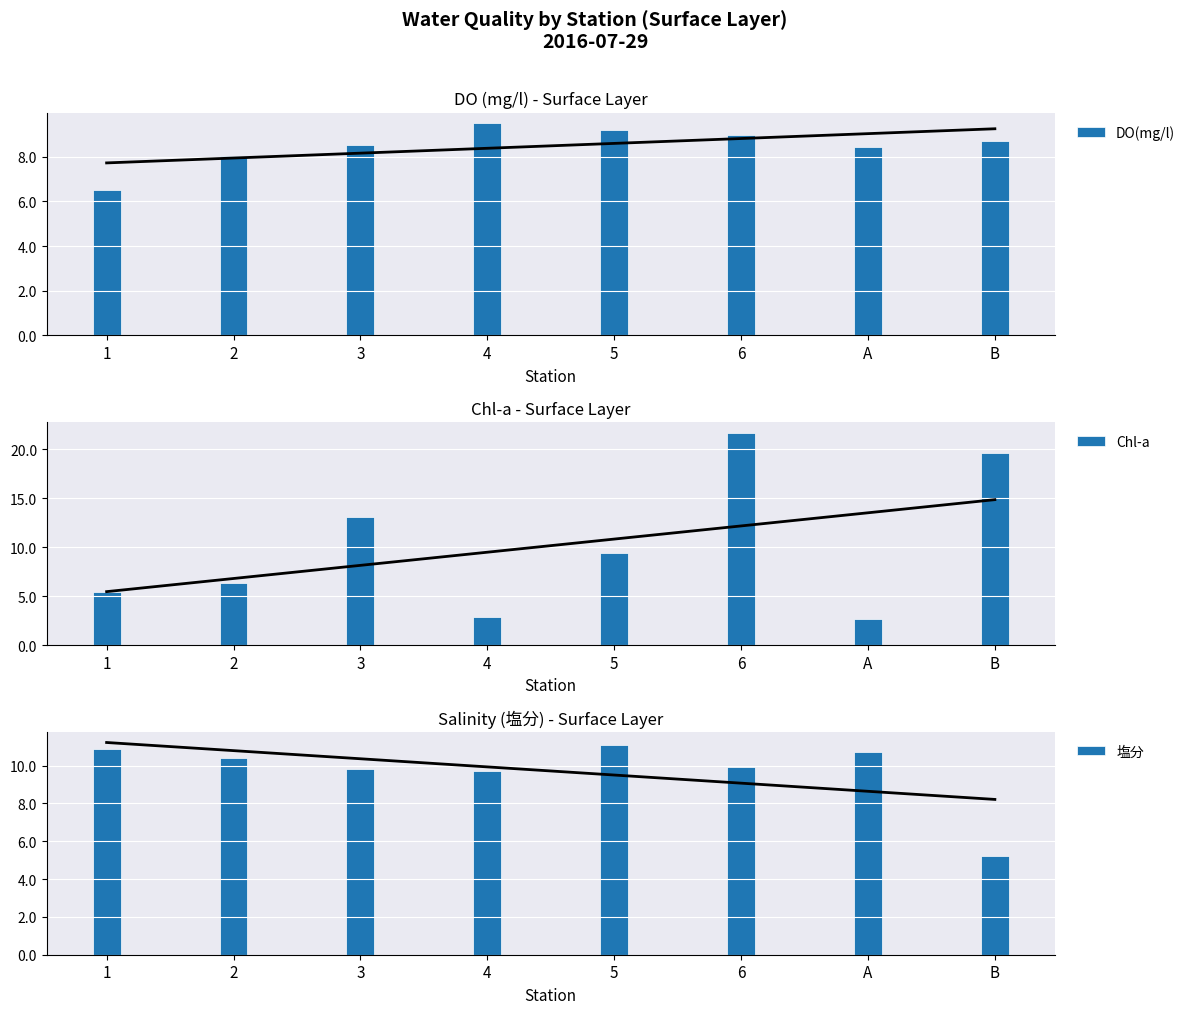

What is the maximum value for Trend Line?

11.2